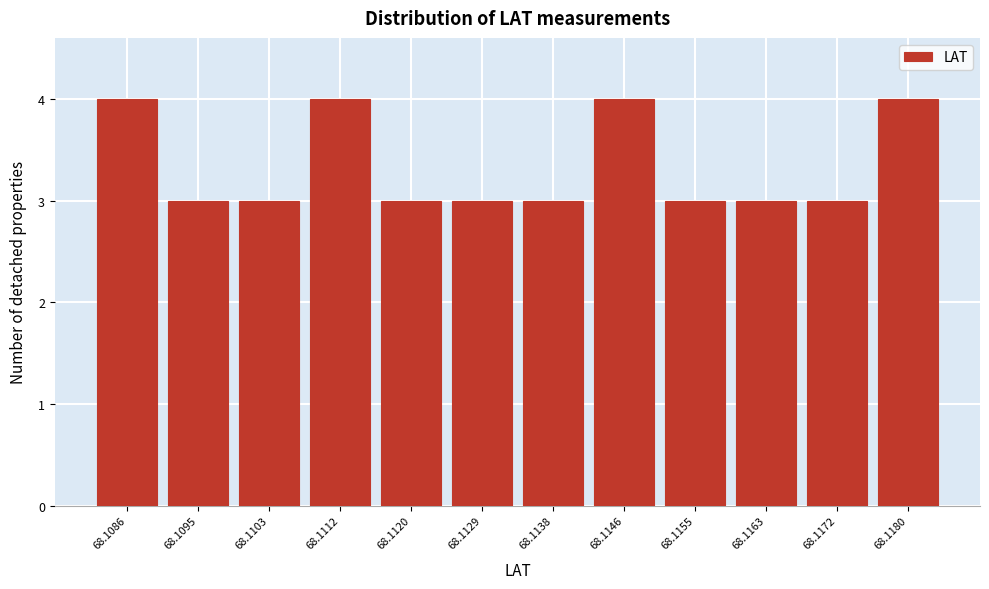

Reading right to left, what are all the values shown in this chart?

68.1180=4	68.1172=3	68.1163=3	68.1155=3	68.1146=4	68.1138=3	68.1129=3	68.1120=3	68.1112=4	68.1103=3	68.1095=3	68.1086=4